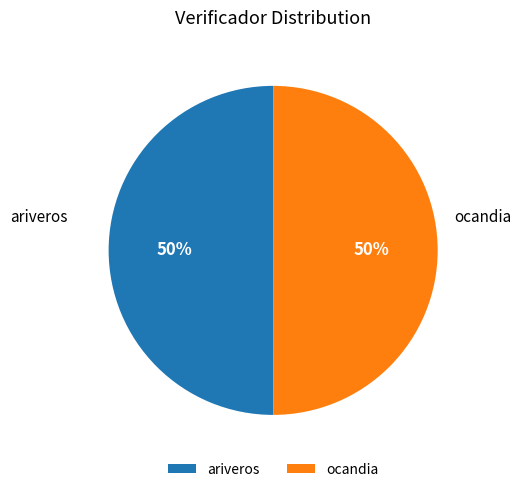

Approximately how many times larger is the value at ocandia compared to ariveros?

1.0